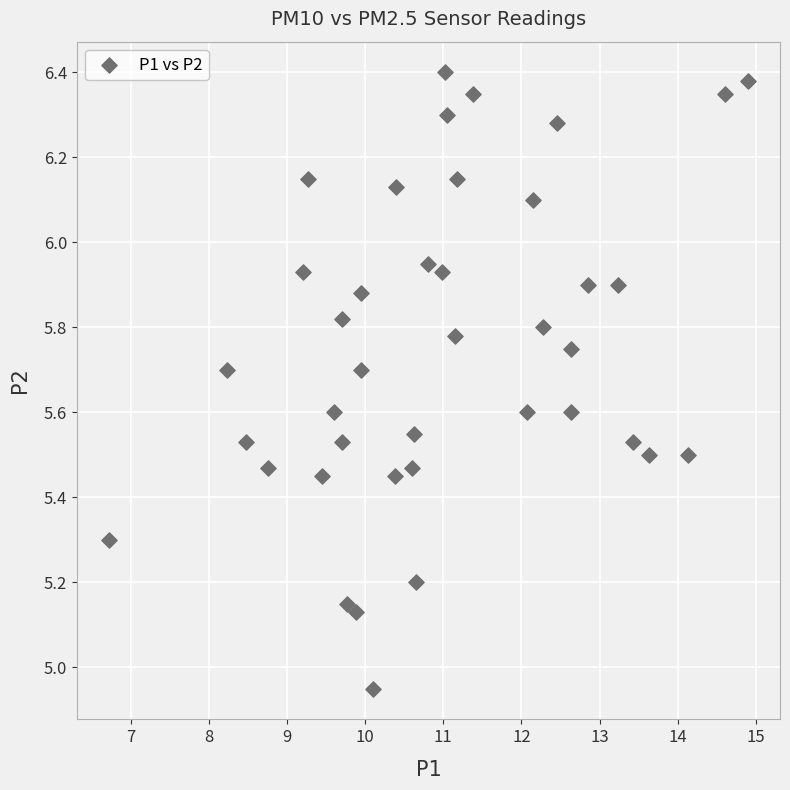

What is the range of X values (max minus min)?

8.2